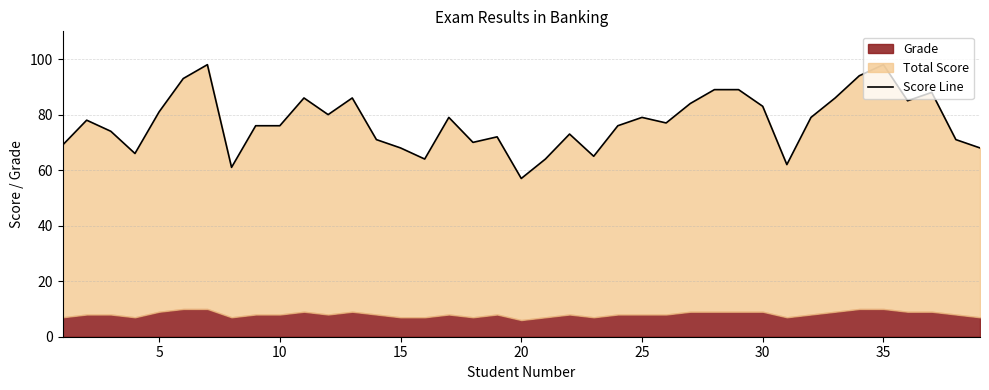

How many interior local peaks (higher than both neighbors) does the data have?

10